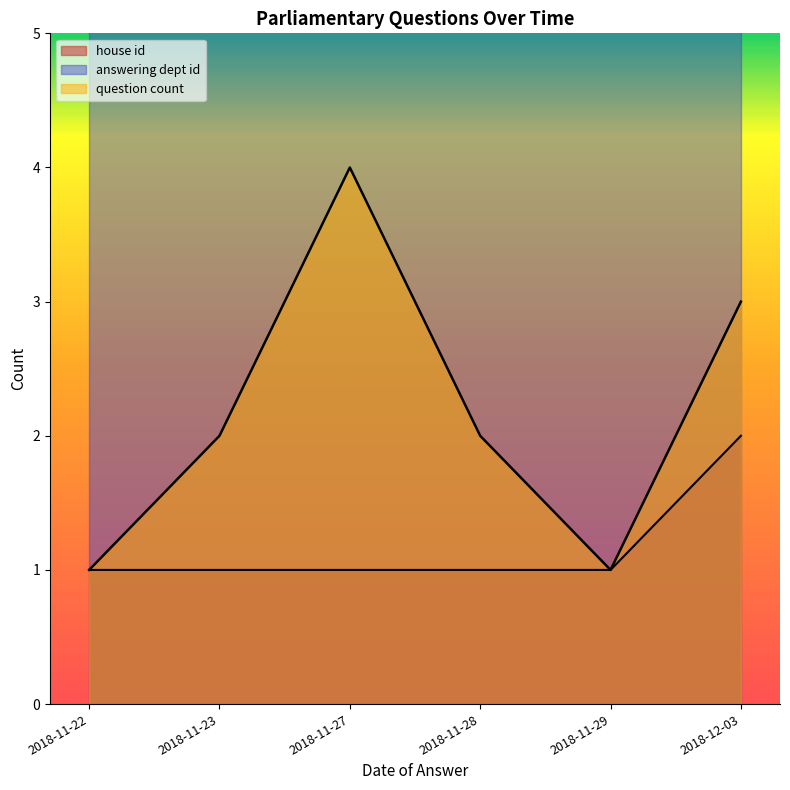

How many values are between 1 and 2?

6